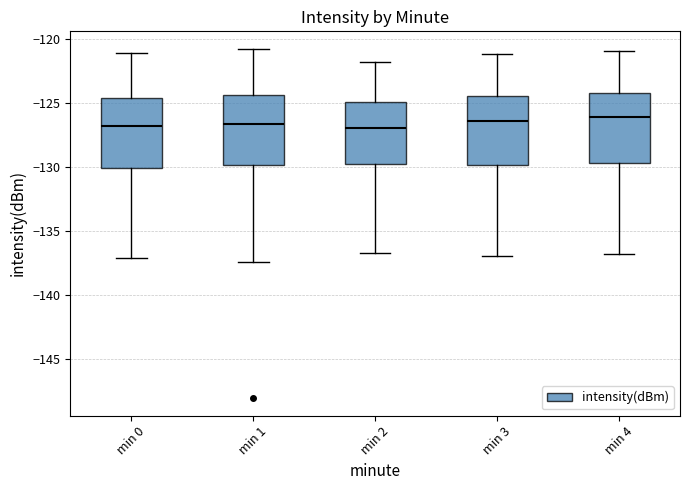

Reading left to right, read every box against the y-axis: the position of its median line, the range the box covers, and the ends of its whiskers. The values are not printed on the chart, so give them approximately, as read against the axis.

min 0: median -127.0, box -130.0 to -124.5, whiskers -137.0 to -121.0
min 1: median -126.5, box -130.0 to -124.5, whiskers -137.5 to -121.0
min 2: median -127.0, box -129.5 to -125.0, whiskers -136.5 to -122.0
min 3: median -126.5, box -130.0 to -124.5, whiskers -137.0 to -121.0
min 4: median -126.0, box -129.5 to -124.0, whiskers -137.0 to -121.0